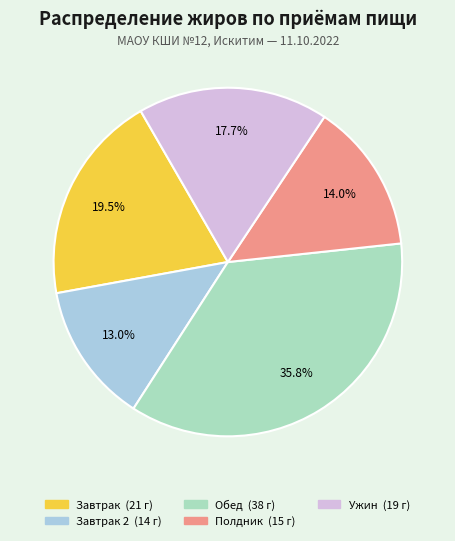

Count the number of slices in the pie.

5